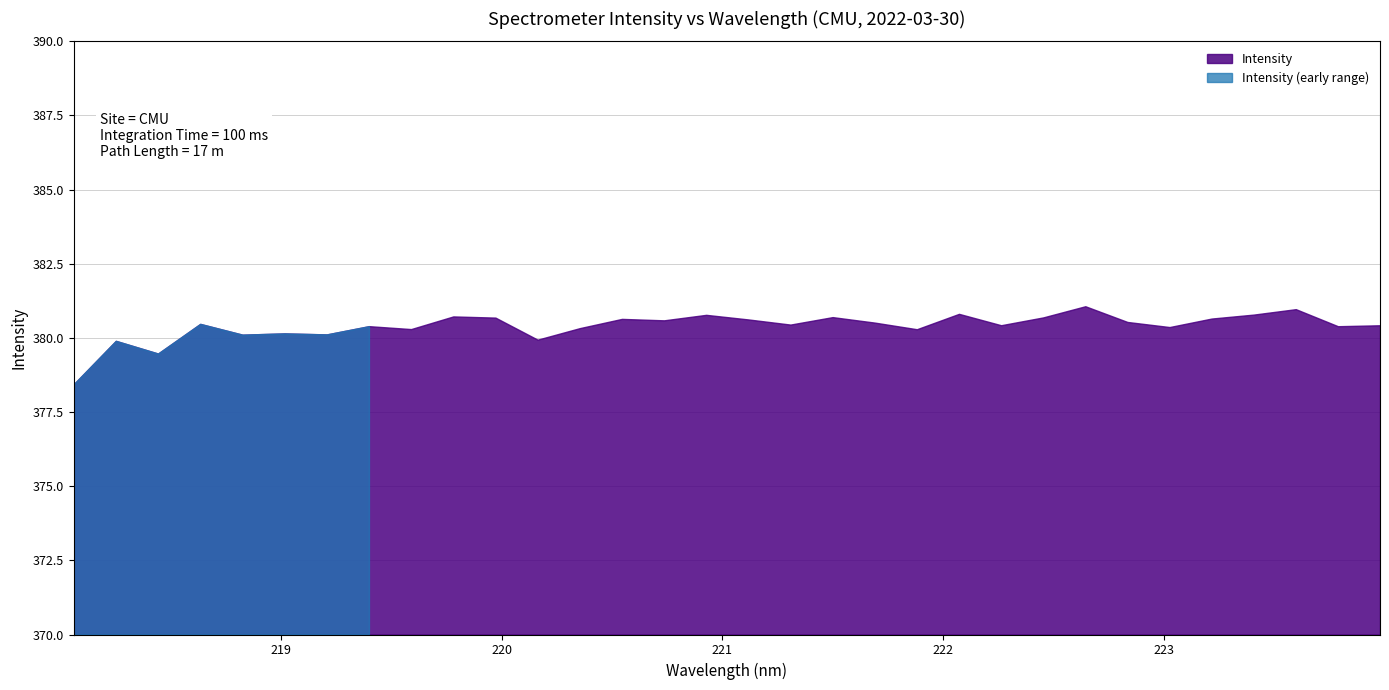

List the labels in order of value, largest first.

222.6447, 223.5987, 222.0721, 223.408, 220.9264, 219.7801, 221.4993, 222.4538, 219.9712, 223.2172, 220.5444, 221.1174, 220.7354, 222.8355, 221.6902, 218.6332, 221.3083, 222.263, 223.9802, 219.3979, 223.7895, 223.0264, 220.3533, 219.589, 221.8812, 219.0156, 219.2067, 218.8244, 220.1623, 218.2508, 218.442, 218.0596